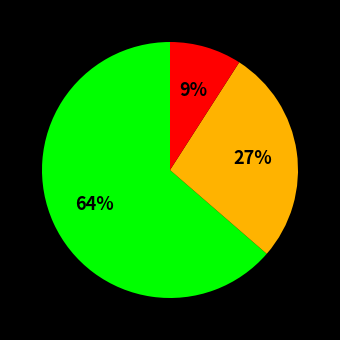

Is there a majority slice in this chart?

Yes